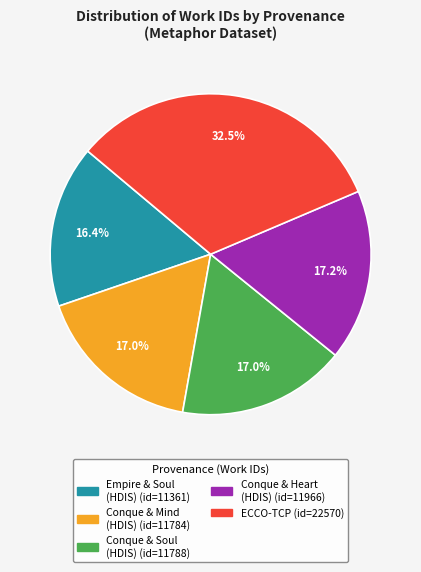

Does any single category account for the majority?

No